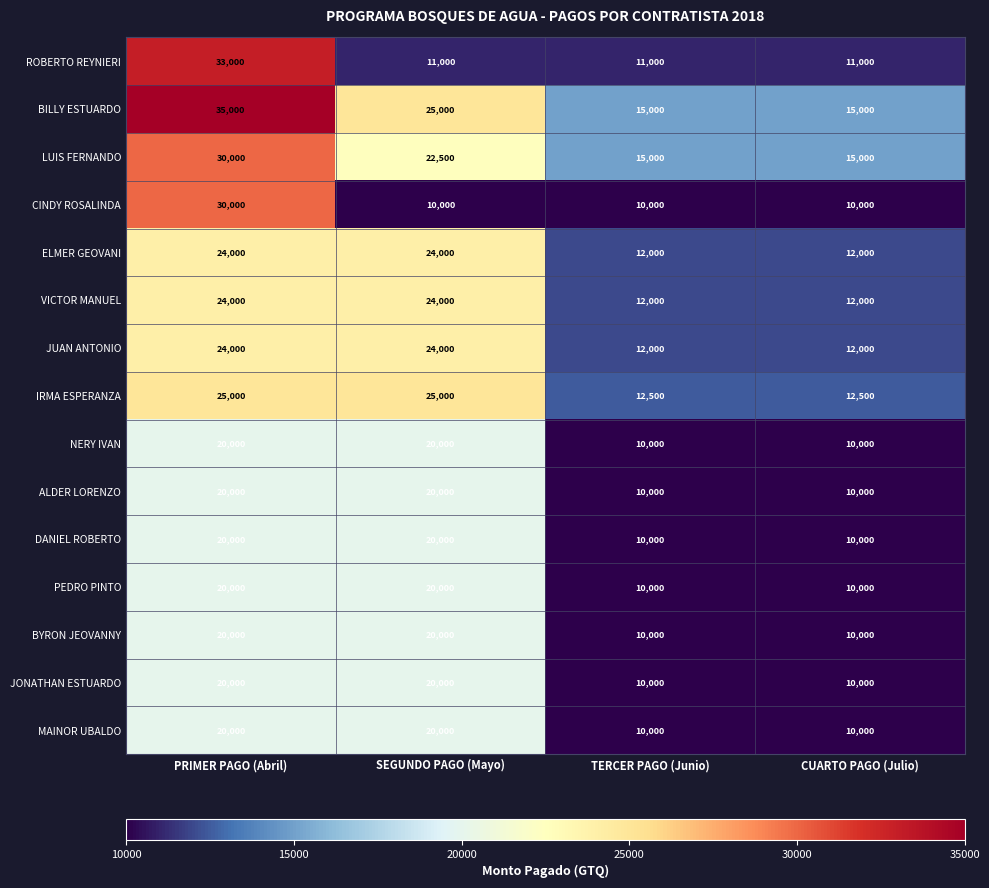

What is the total value across all series at SEGUNDO PAGO (Mayo)?

305500